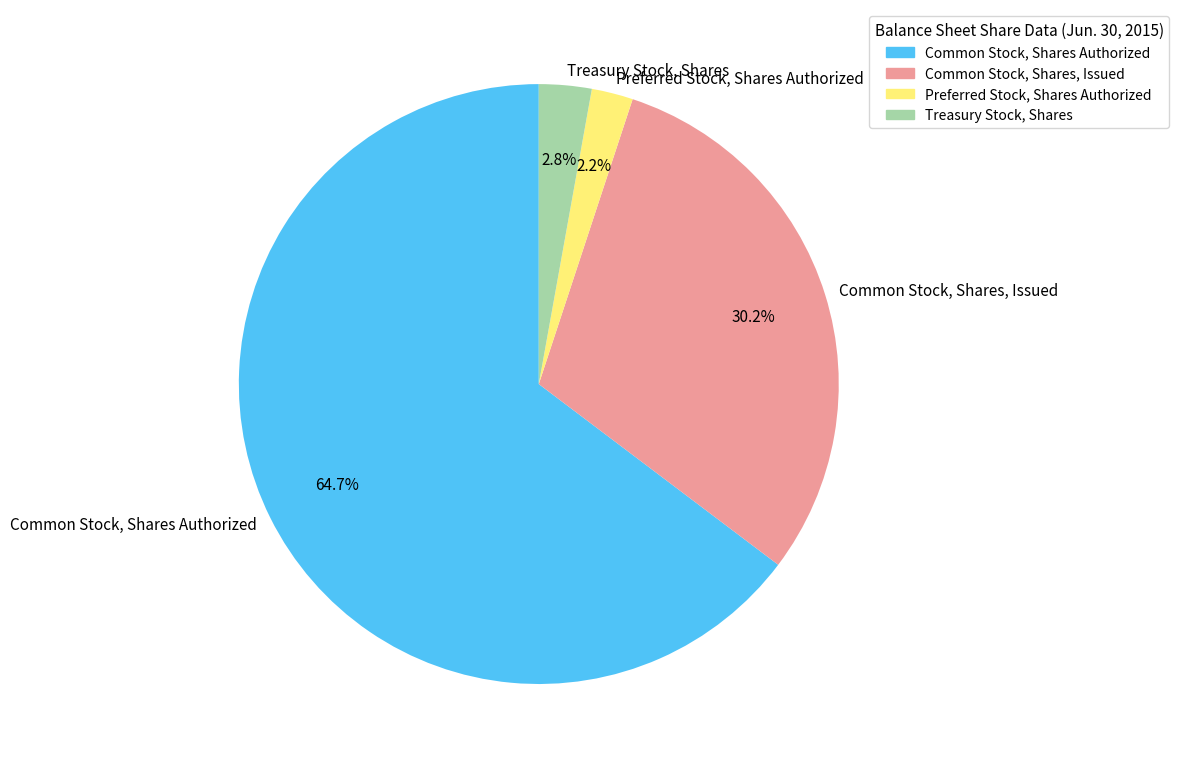

Approximately how many times larger is the value at Treasury Stock, Shares compared to Preferred Stock, Shares Authorized?

1.3